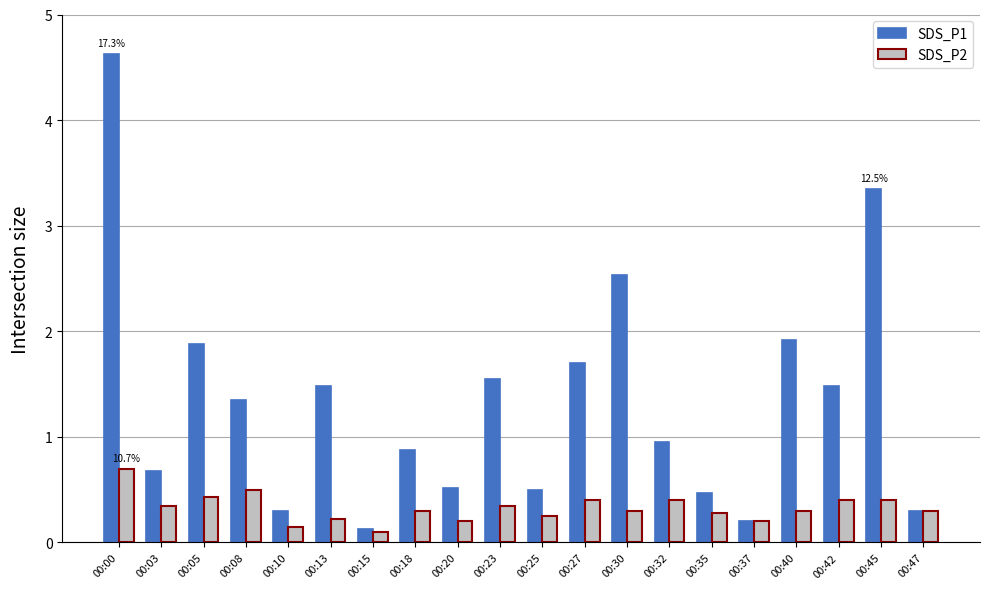

How many data points in SDS_P1 are above 1?

10